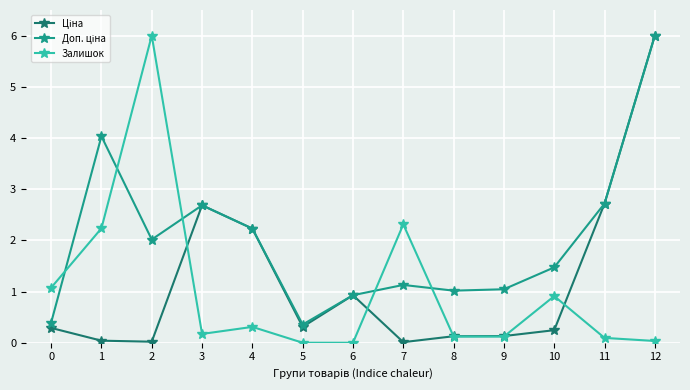

What is the total value across all series at 6?

1.9